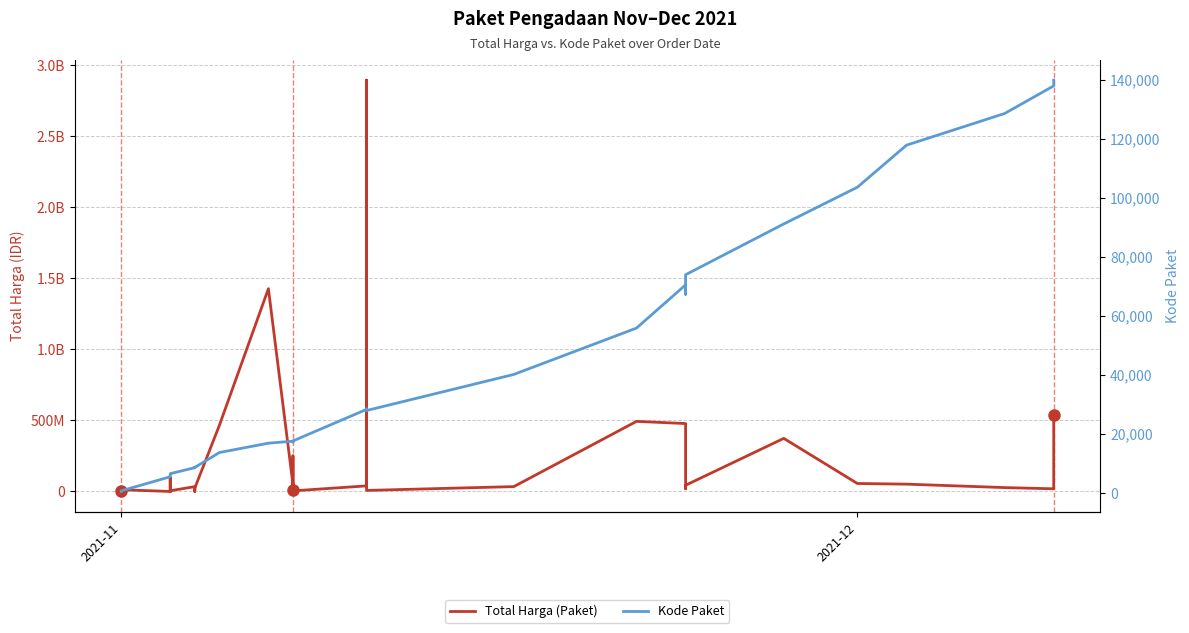

Reading left to right, extract all data points from this chart.

Total Harga (Paket): 333600	12453900	78000	98772570	2772000	265000	4672200	182000	8742500	5129000	34000000	32441200	577875	23653000	464002100	1425867900	49730040	9180000	15513960	250350000	4350000	39440000	2892122000	7401240	34292000	493000000	477600000	19175000	43859200	373404000	56152800	51601000	27412000	18900000	541071000
Kode Paket: 464	675	5449	5997	6214	6246	6300	6350	6397	6503	8530	8646	8668	8601	13652	16823	17509	17272	17283	17238	17580	28271	28425	27891	40112	55826	70453	67279	73894	91101	103541	117783	128516	137876	139817